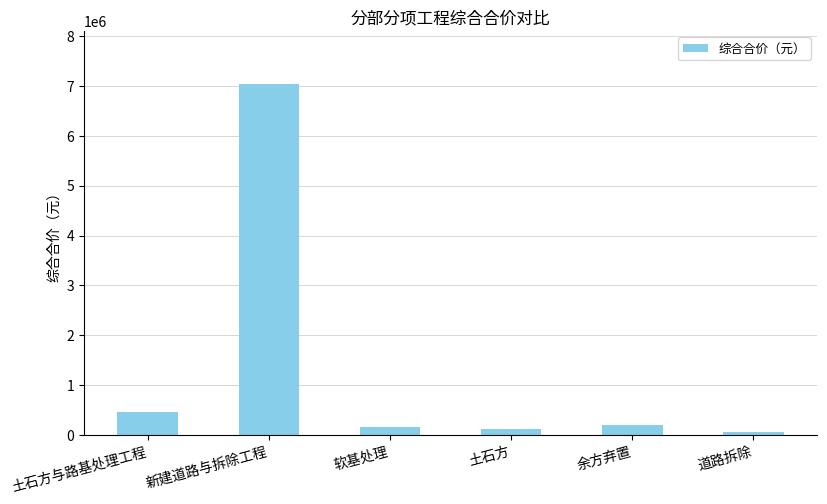

What is the difference between the second highest and minimum values?

401035.2